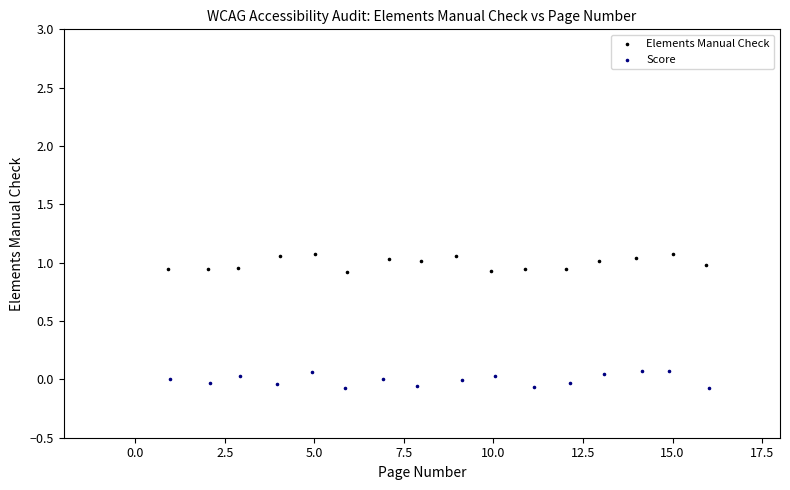

Which series reaches the maximum Y coordinate?

Elements Manual Check